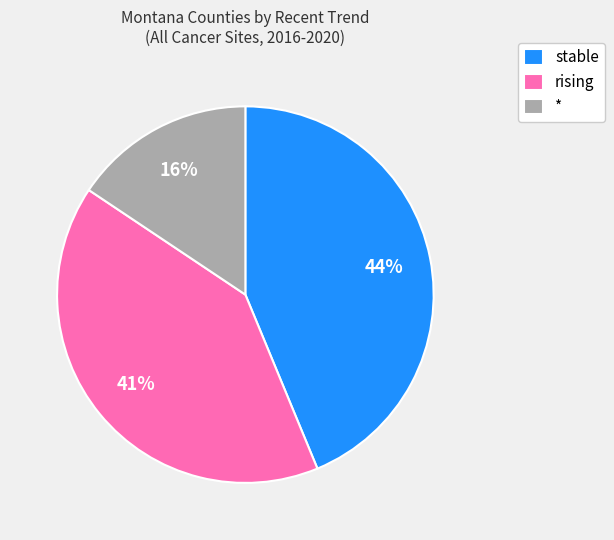

What is the ratio of the value at stable to the value at rising?

1.1